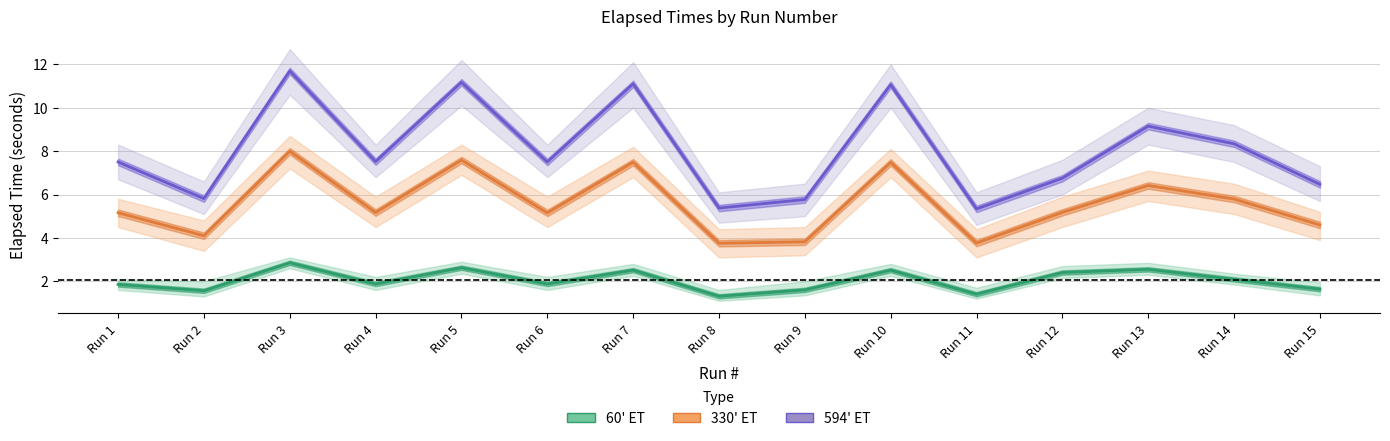

Is it true that 594' ET equals 11.1 at Run 10?

True